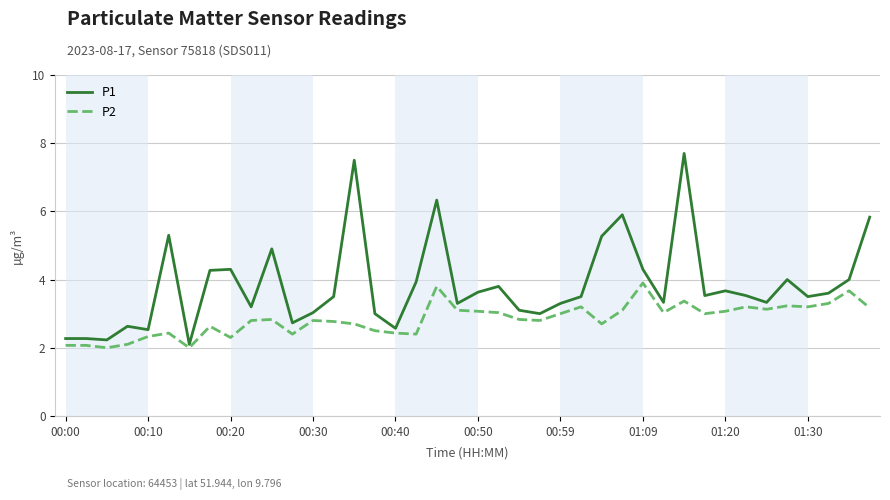

Which series has the largest total across all categories?

P1